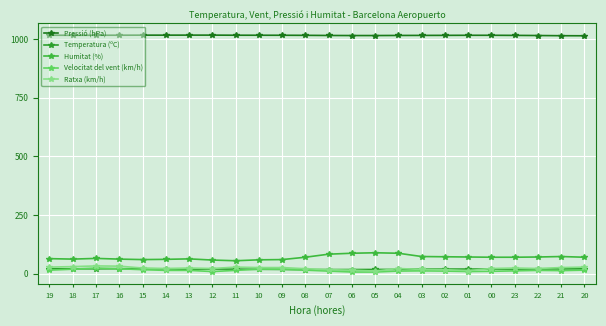

What is the sum of the Ratxa (km/h) values at 18 and 06?

45.0